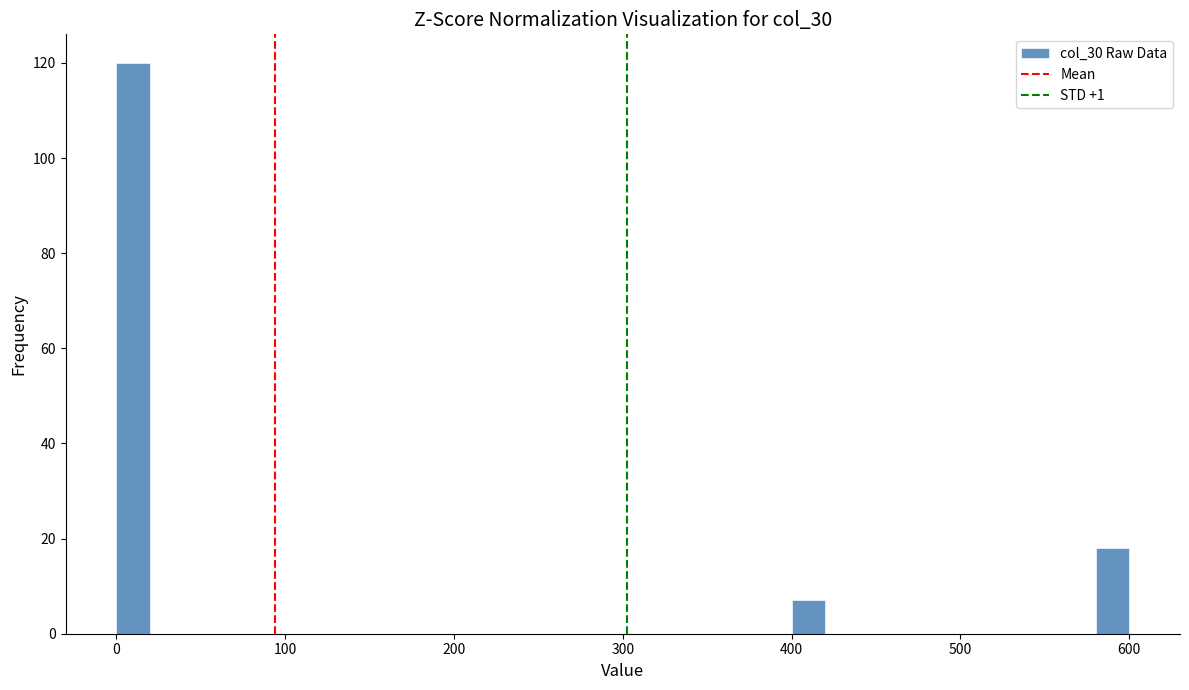

Around what value on the x-axis is the tallest bar? Give the approximate position of its centre, as read against the axis.

10